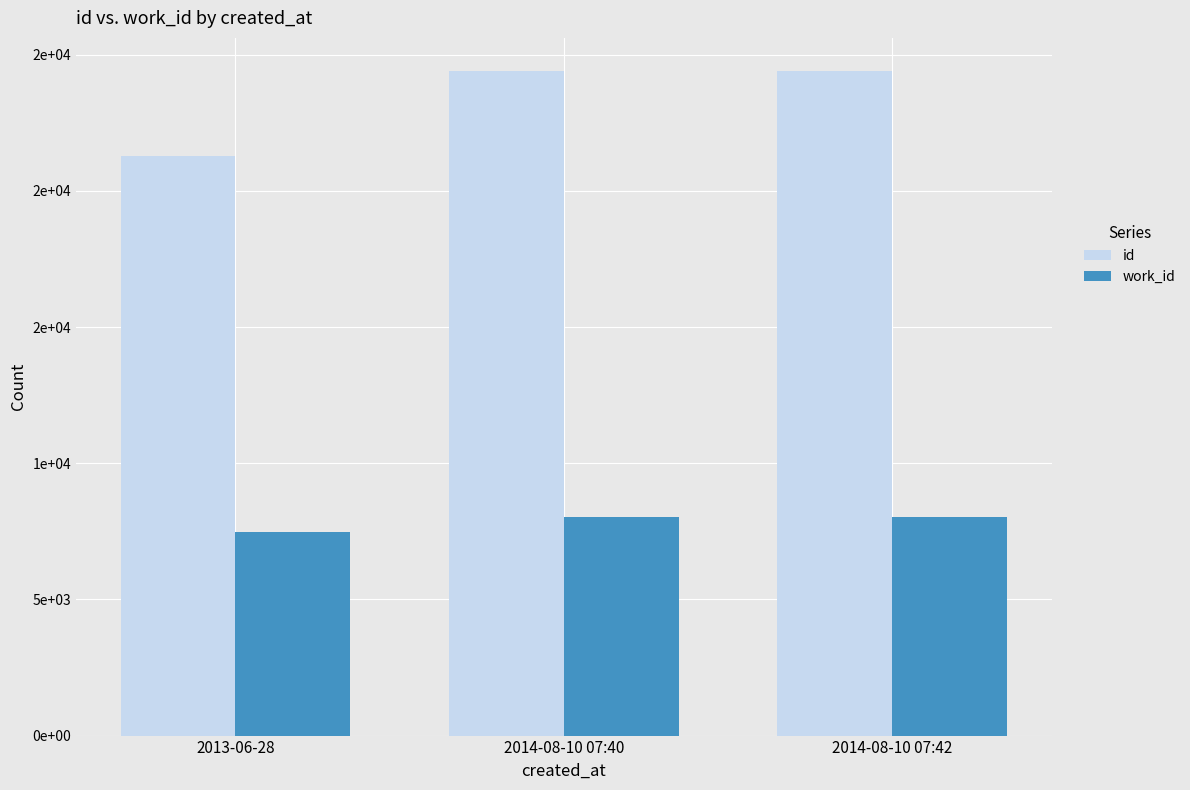

What is the sum of all id values?

70063